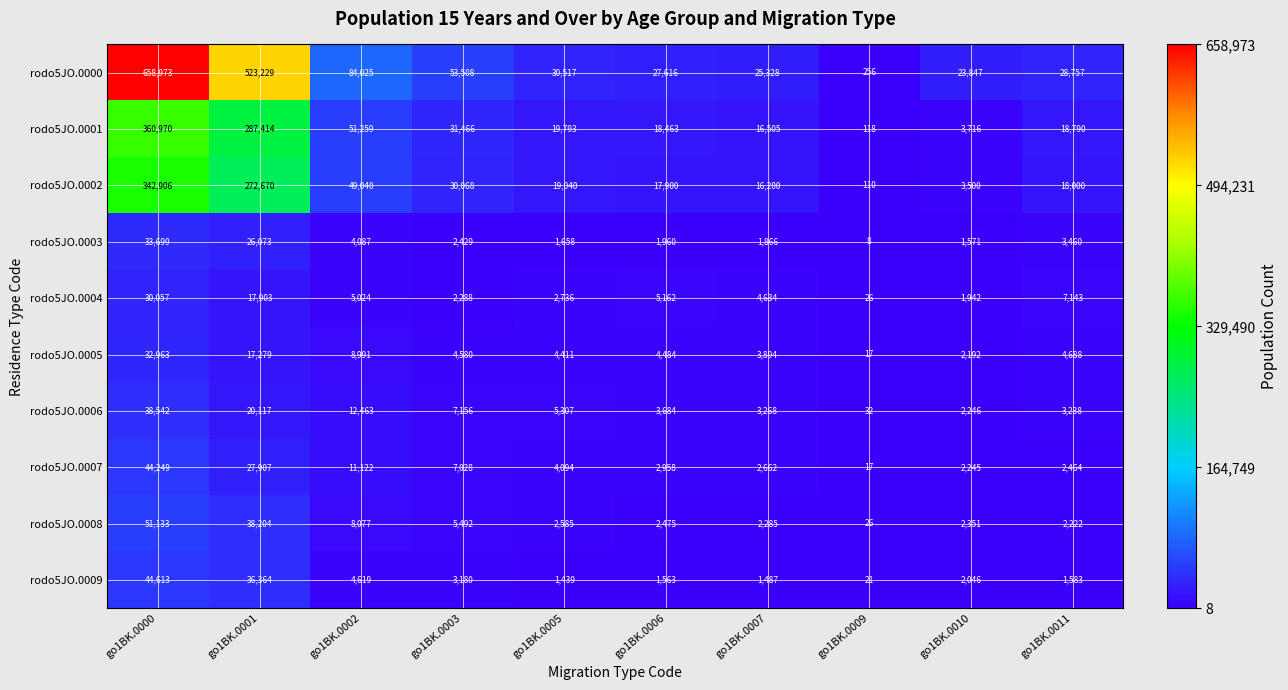

What value does the rodo5JO.0009 series have at go1BK.0001?

36364